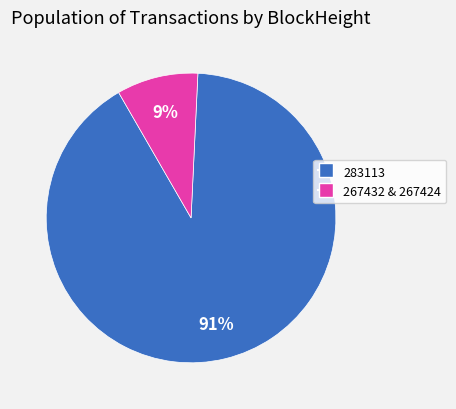

To the nearest percent, what is the difference between the largest and smallest slice percentages?

82%